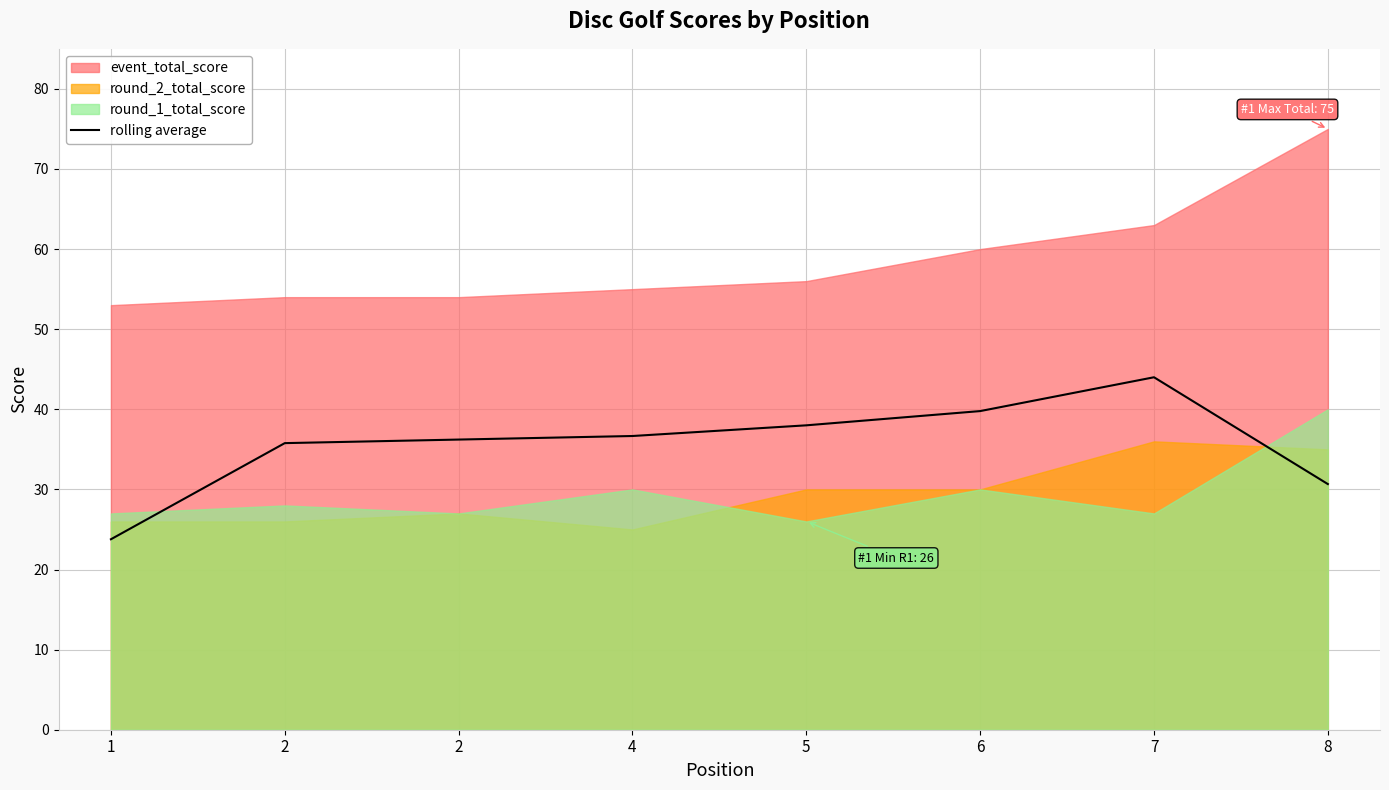

Where does the data first go above 36?

2